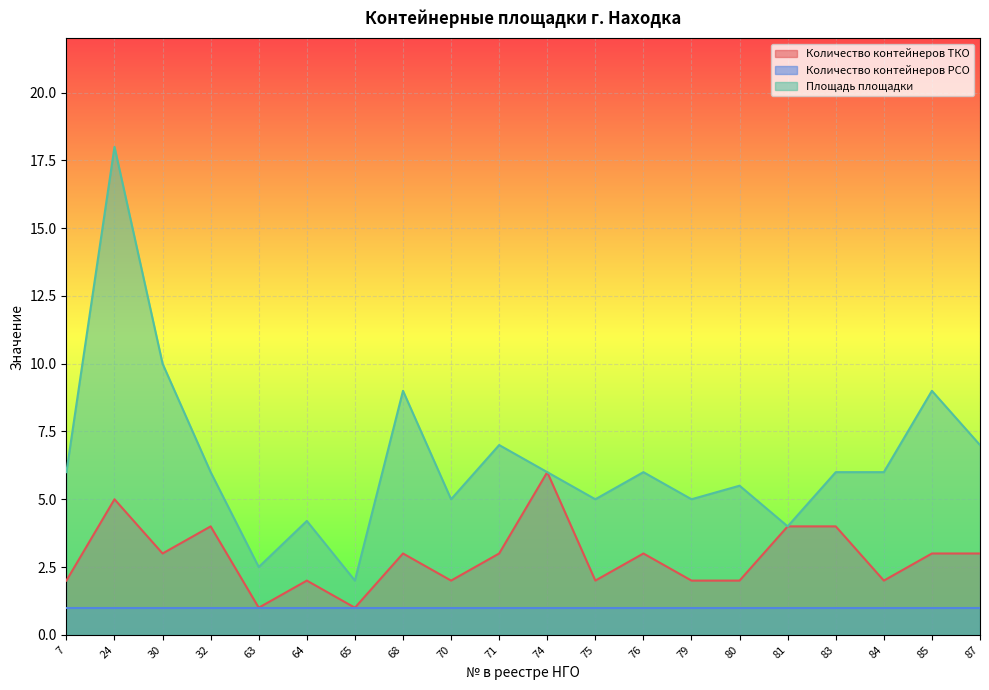

True or false: Площадь площадки and Количество контейнеров ТКО cross at least once.

False